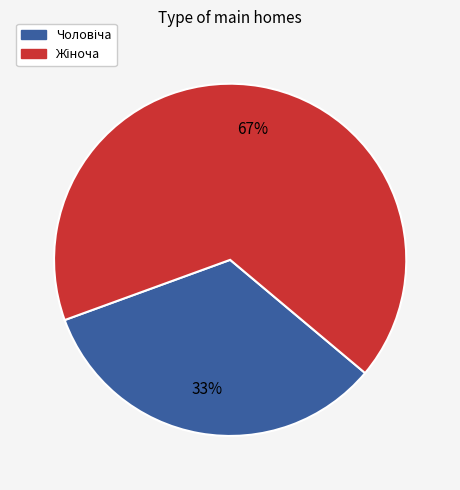

To the nearest percent, what is the average slice percentage?

50%